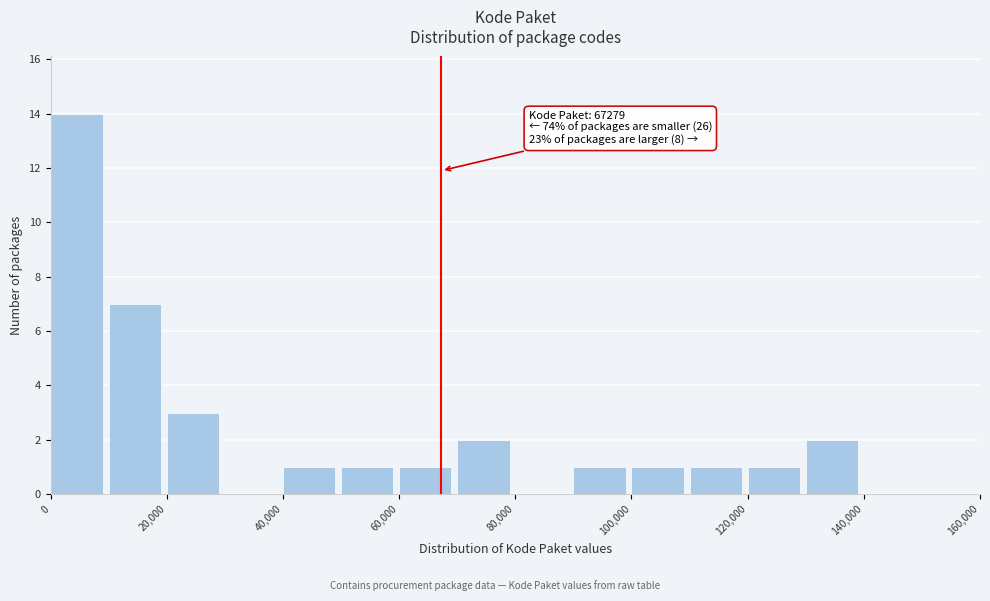

Over which range of the x-axis is the bar tallest?

0 to 10000